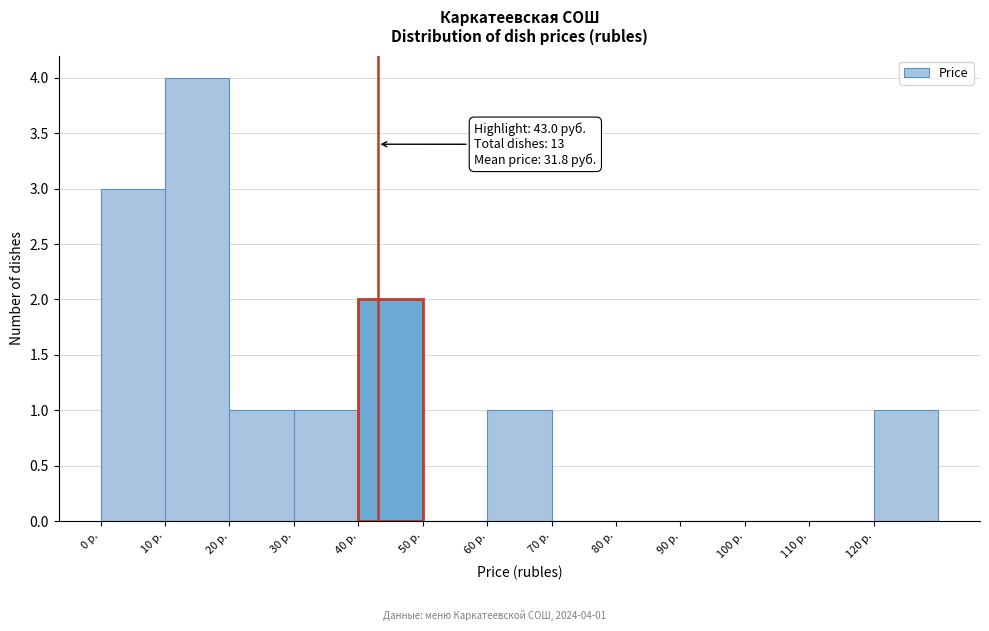

Which range on the x-axis has the tallest bar?

10 to 20